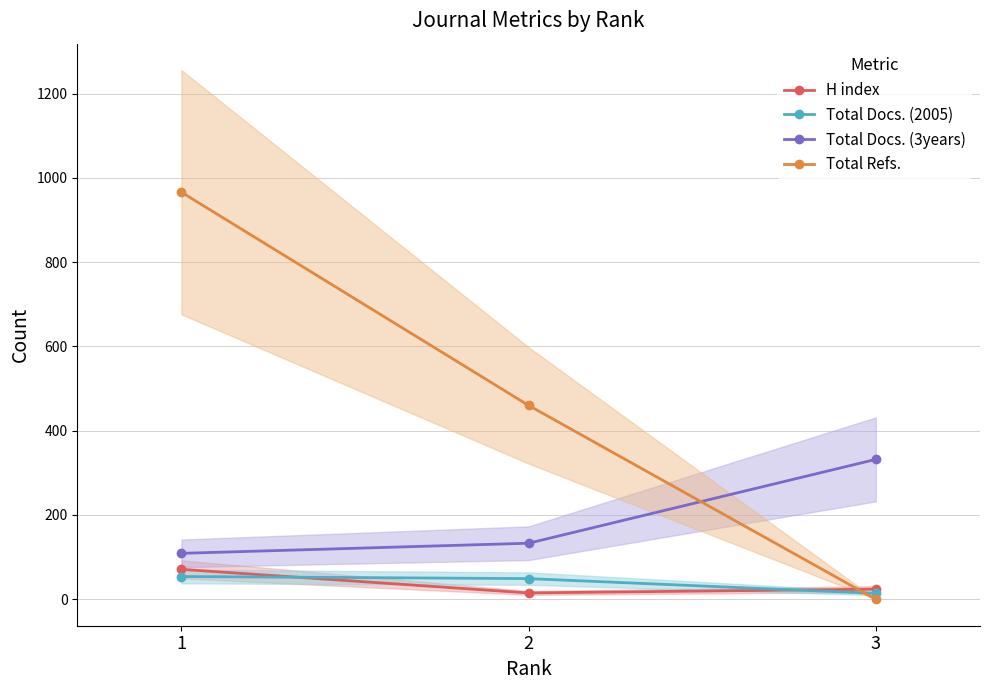

What is the value of the Total Docs. (3years) point at the 2nd from the left?

133